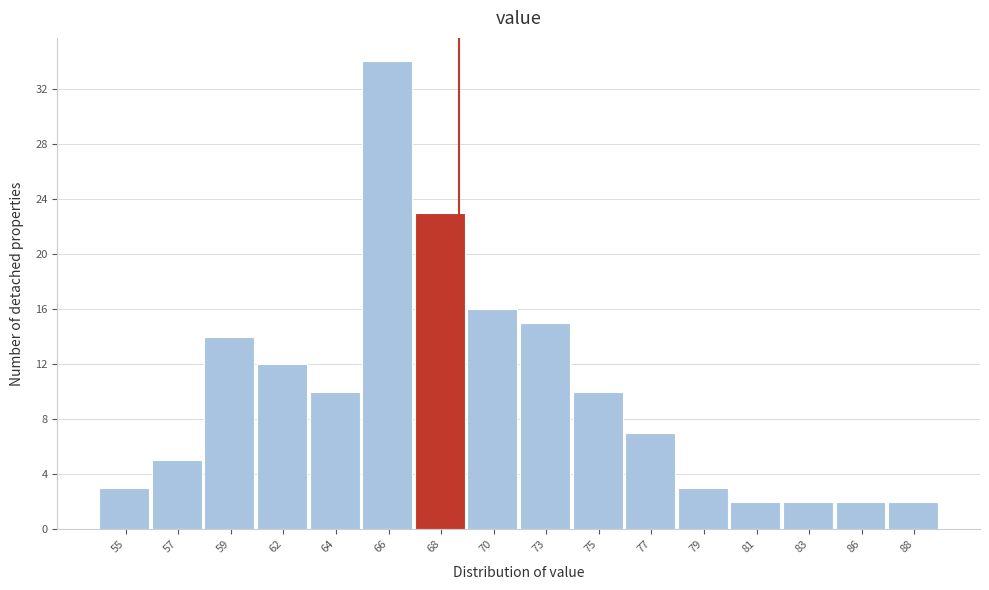

Reading right to left, list all the values displayed in this chart.

2	2	2	2	3	7	10	15	16	23	34	10	12	14	5	3